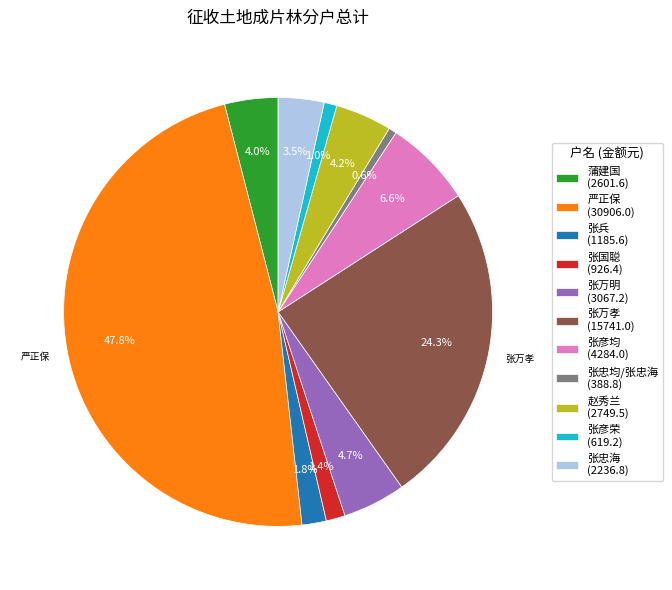

Which has a higher value, 张忠均/张忠海 (388.8) or 张国聪 (926.4)?

张国聪 (926.4)